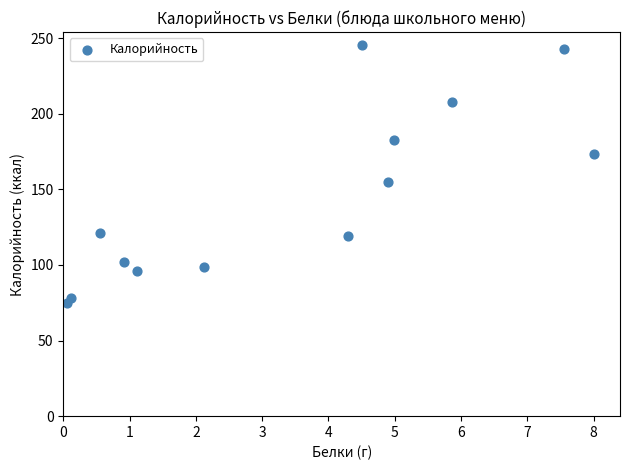

What Y value in the scatter plot is closest to 160?

155.0